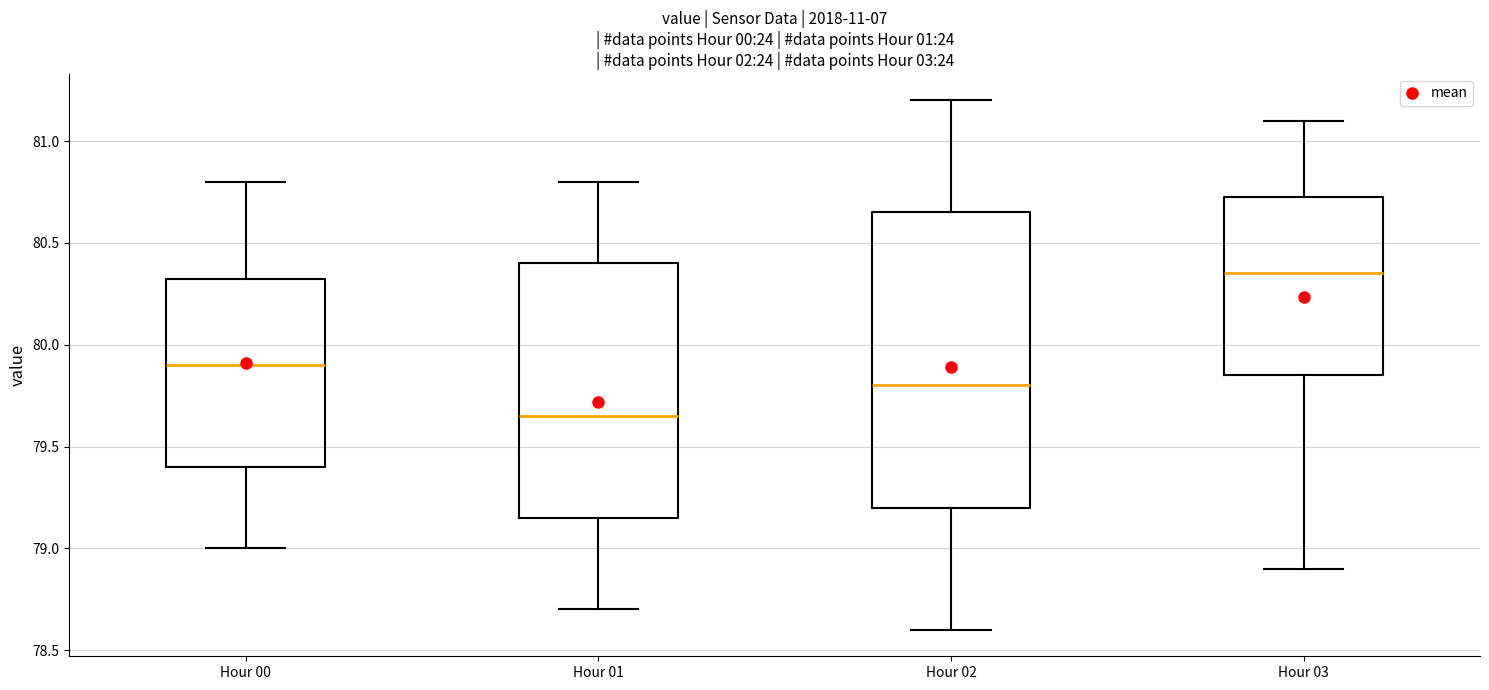

Where is the lower edge of the box for Hour 00 on the y-axis? The values are not printed on the chart, so give them approximately, as read against the axis.

79.40